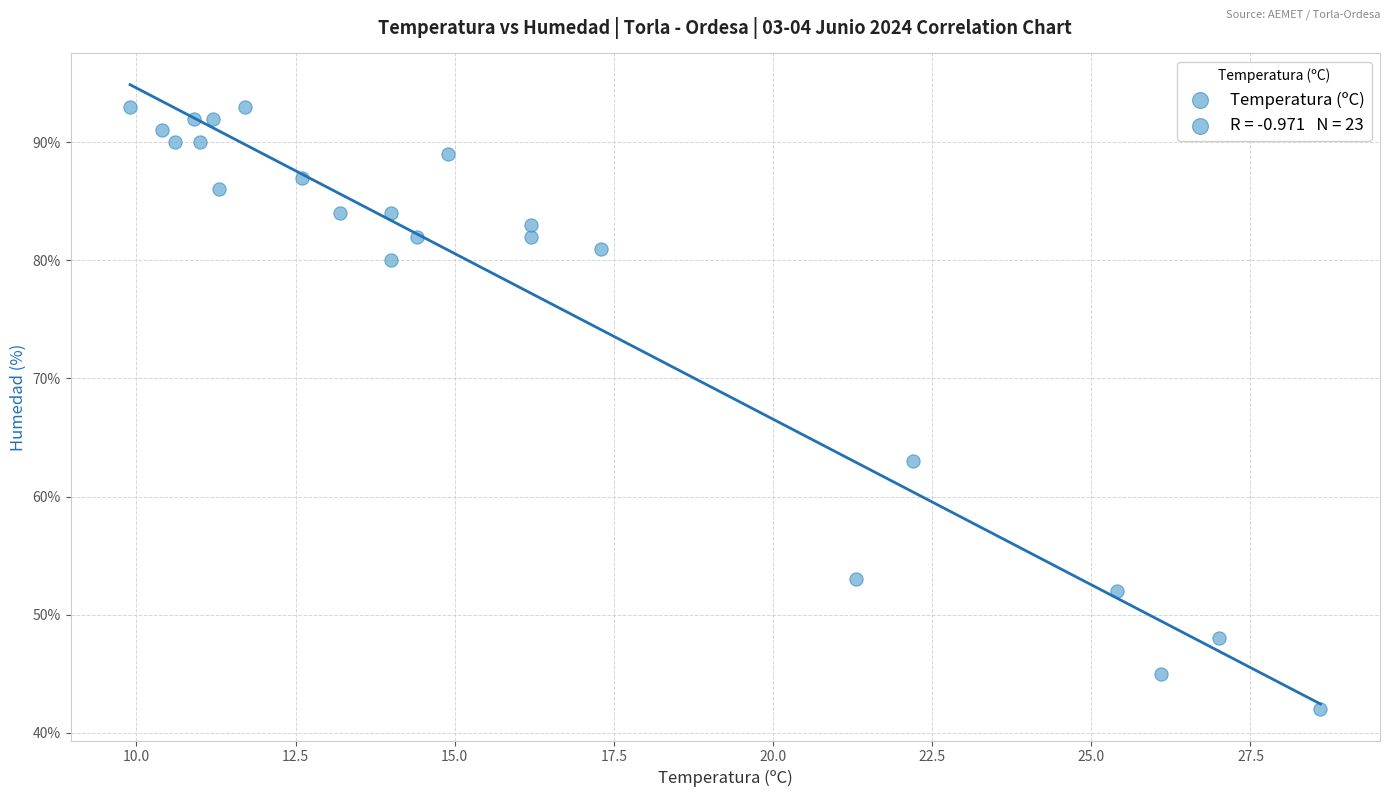

What Y value in the scatter plot is closest to 67?

63